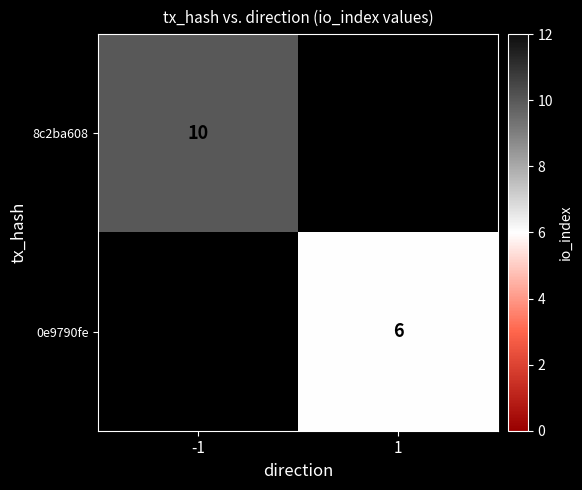

Between -1 and 1, which is larger?

1